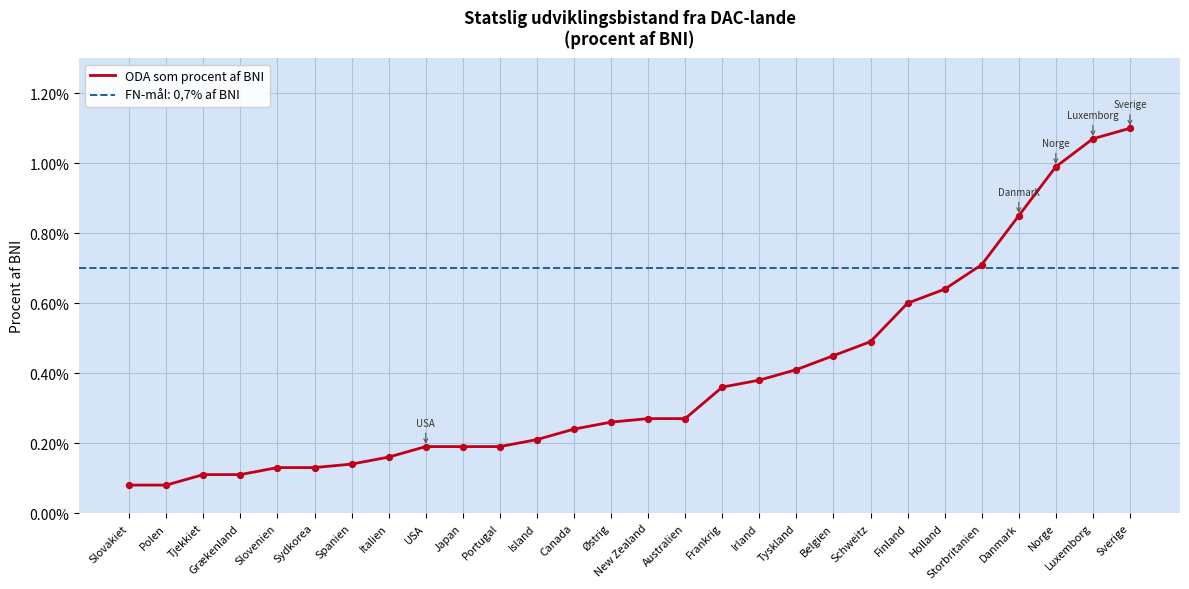

What is the change in value from Polen to Canada?

+0.2